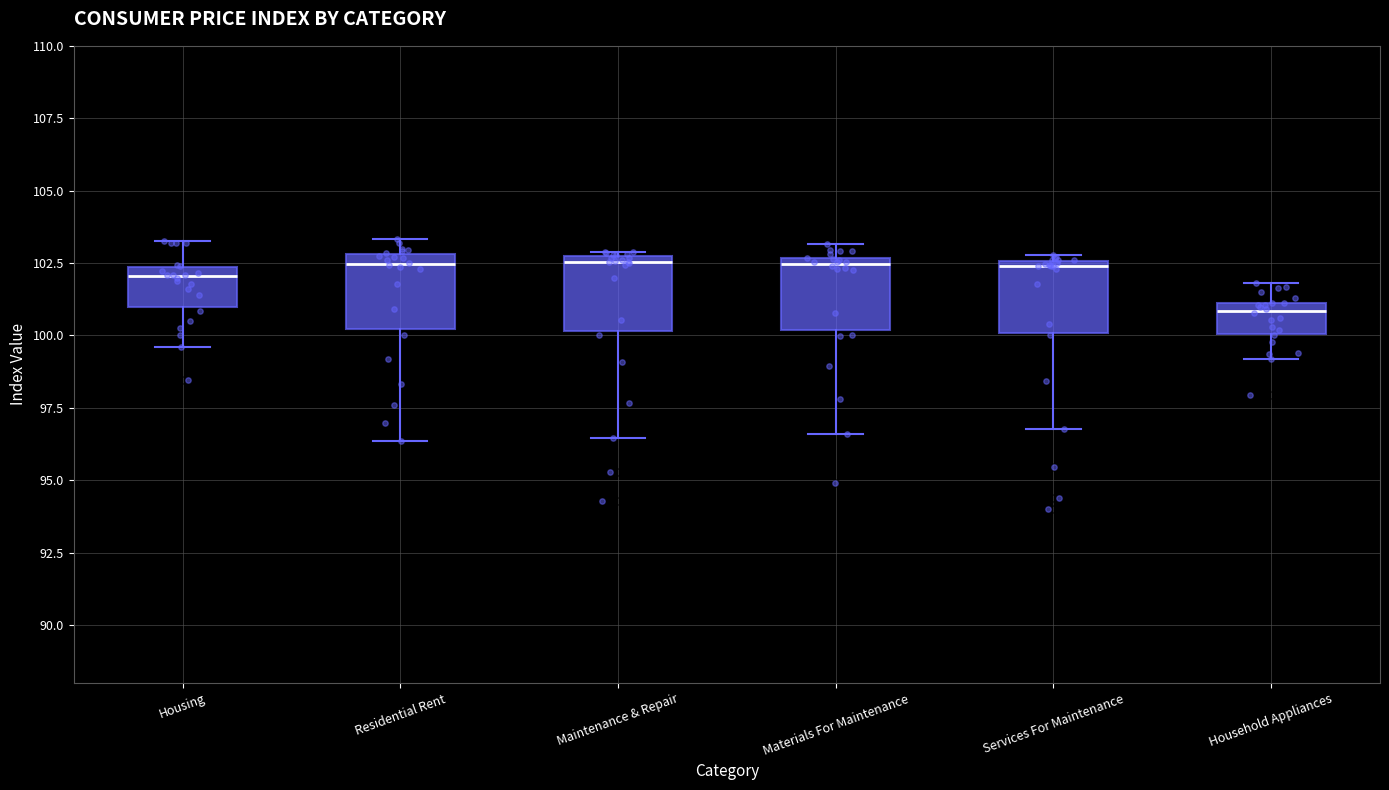

Reading left to right, read every box against the y-axis: the position of its median line, the range the box covers, and the ends of its whiskers. The values are not printed on the chart, so give them approximately, as read against the axis.

Housing: median 102.0, box 101.0 to 102.5, whiskers 99.5 to 103.5
Residential Rent: median 102.5, box 100.0 to 103.0, whiskers 96.5 to 103.5
Maintenance & Repair: median 102.5 (just below the box's upper edge), box 100.0 to 102.5, whiskers 96.5 to 103.0
Materials For Maintenance: median 102.5 (just below the box's upper edge), box 100.0 to 102.5, whiskers 96.5 to 103.0
Services For Maintenance: median 102.5 (just below the box's upper edge), box 100.0 to 102.5, whiskers 97.0 to 103.0
Household Appliances: median 101.0 (just below the box's upper edge), box 100.0 to 101.0, whiskers 99.0 to 102.0